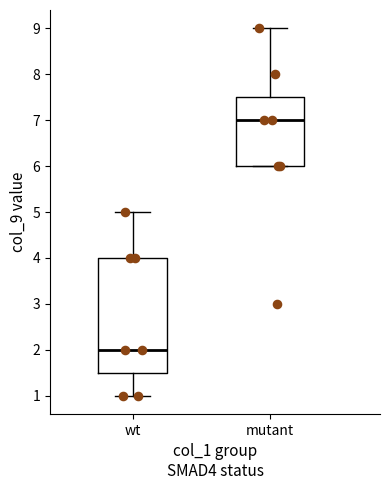

Reading left to right, read every box against the y-axis: the position of its median line, the range the box covers, and the ends of its whiskers. The values are not printed on the chart, so give them approximately, as read against the axis.

wt: median 2.0, box 1.5 to 4.0, whiskers 1.0 to 5.0
mutant: median 7.0, box 6.0 to 7.5, whiskers 6.0 to 9.0